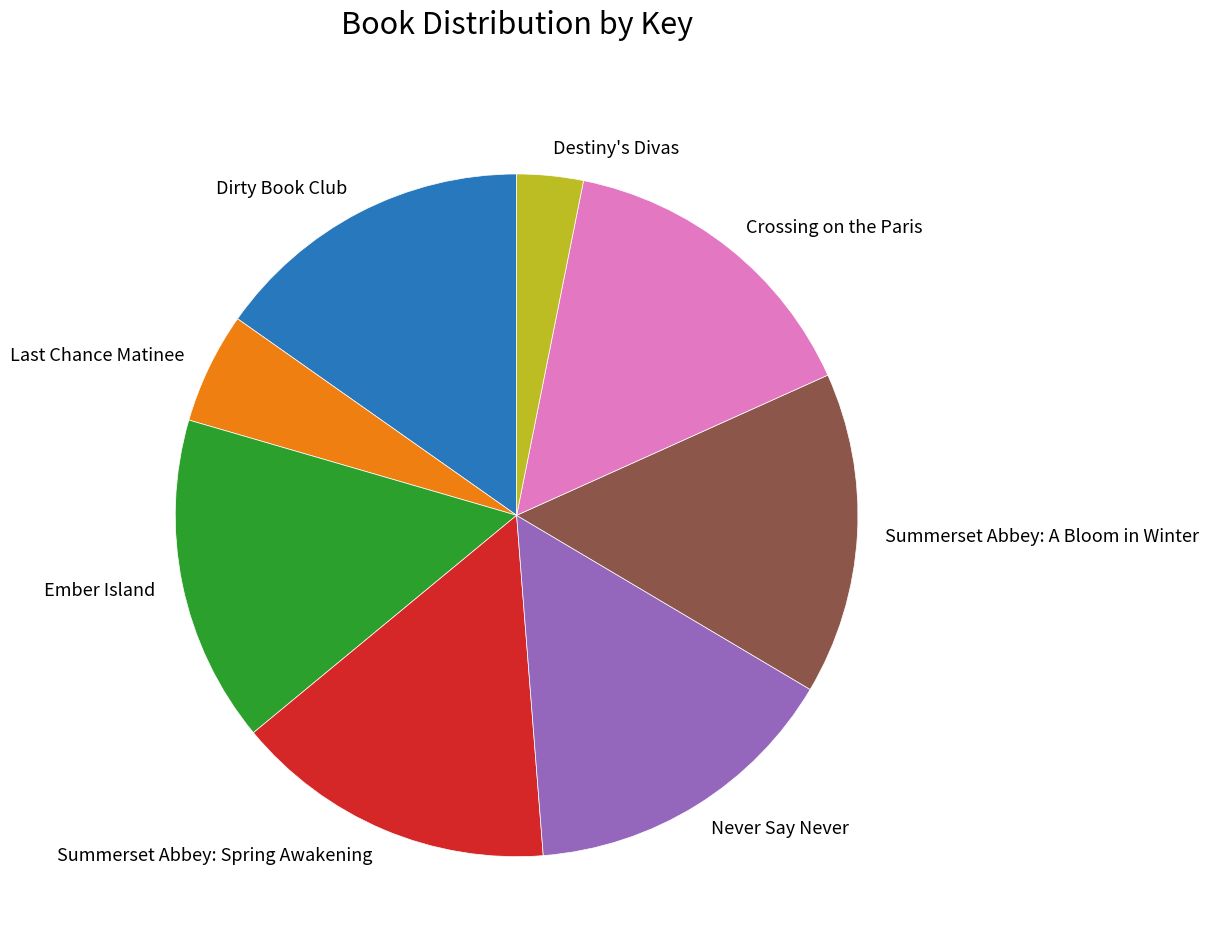

Which category has the smallest portion of the pie?

Destiny's Divas